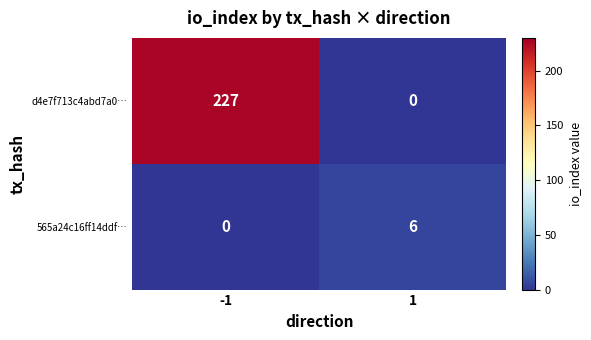

What is the average value of the d4e7f713c4abd7a0… series?

114